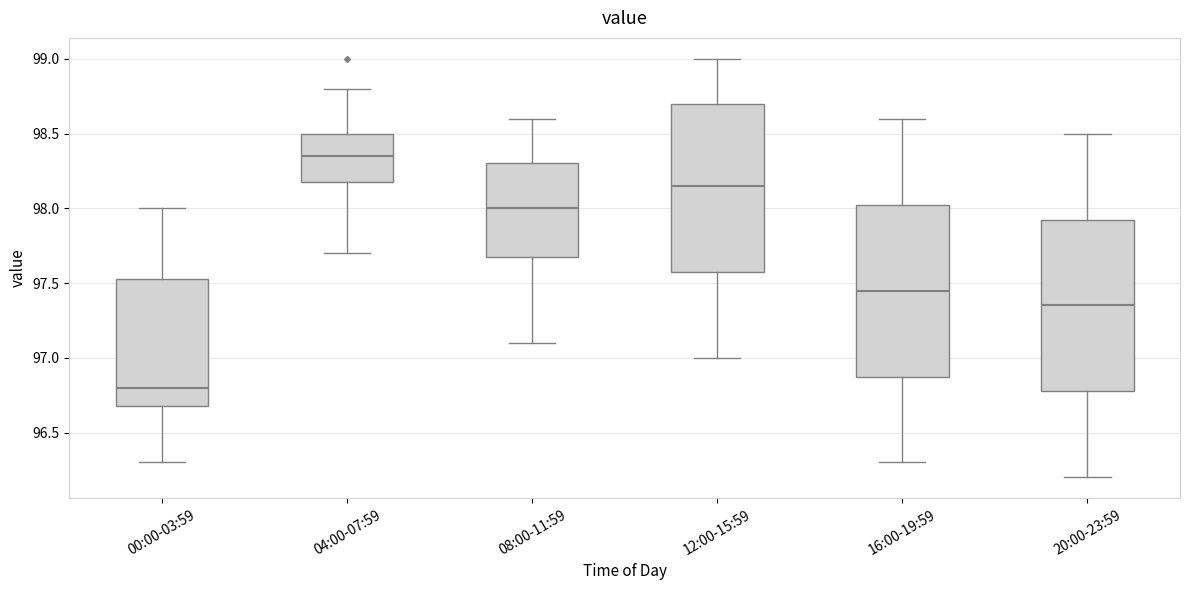

Reading left to right, read every box against the y-axis: the position of its median line, the range the box covers, and the ends of its whiskers. The values are not printed on the chart, so give them approximately, as read against the axis.

00:00-03:59: median 96.80, box 96.70 to 97.55, whiskers 96.30 to 98.00
04:00-07:59: median 98.35, box 98.20 to 98.50, whiskers 97.70 to 98.80
08:00-11:59: median 98.00, box 97.70 to 98.30, whiskers 97.10 to 98.60
12:00-15:59: median 98.15, box 97.60 to 98.70, whiskers 97.00 to 99.00
16:00-19:59: median 97.45, box 96.90 to 98.05, whiskers 96.30 to 98.60
20:00-23:59: median 97.35, box 96.80 to 97.95, whiskers 96.20 to 98.50